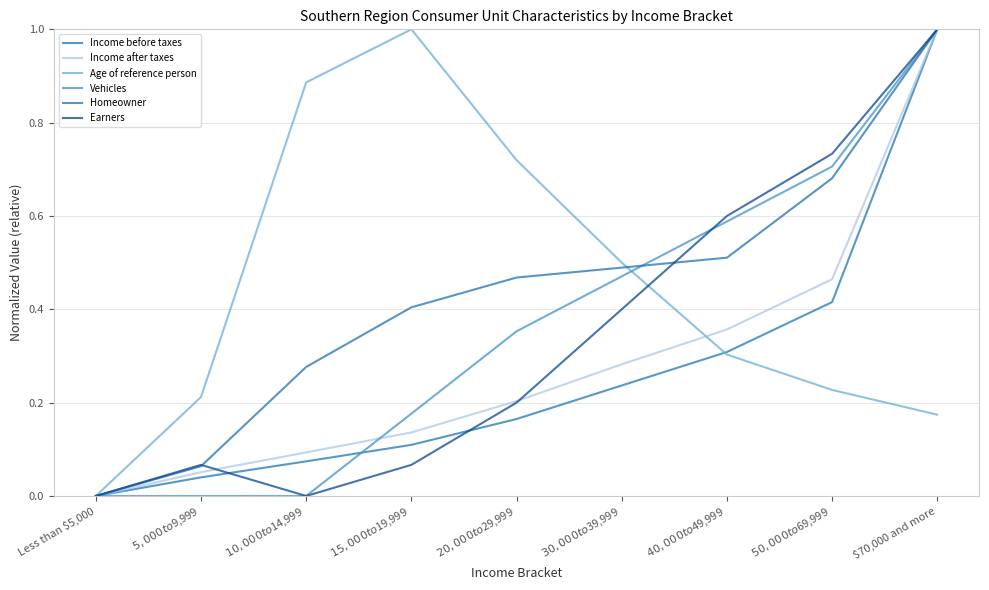

Which series changed the most between $20,000 to $29,999 and $40,000 to $49,999?

Age of reference person